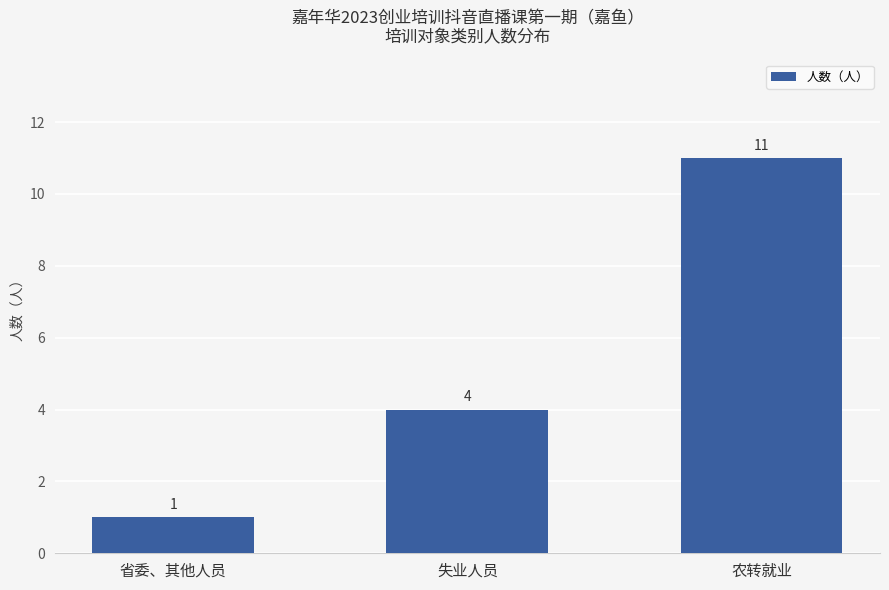

What is the sum of all values?

16